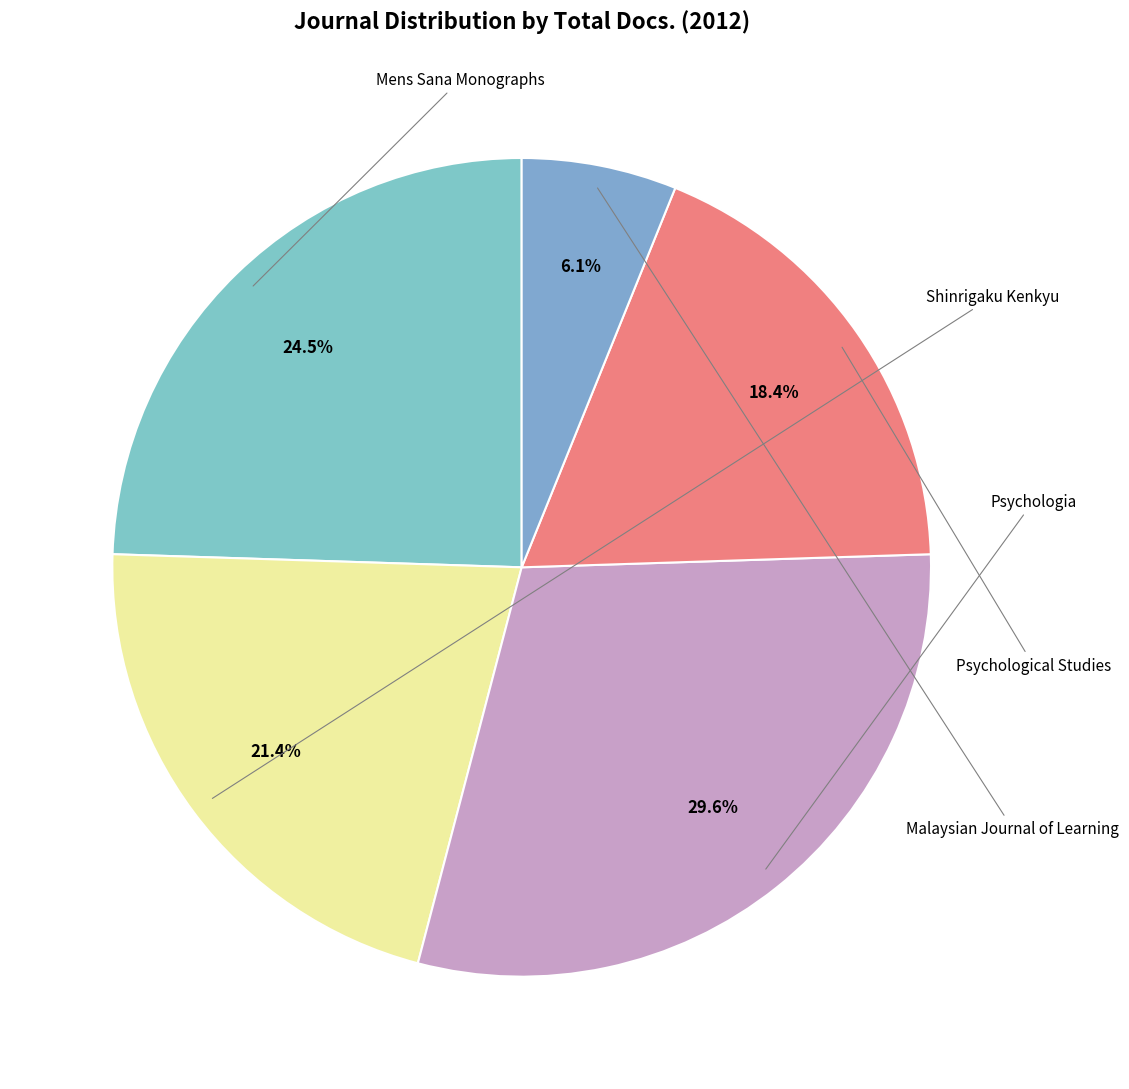

The Shinrigaku Kenkyu slice represents 15% of the pie. True or false?

False